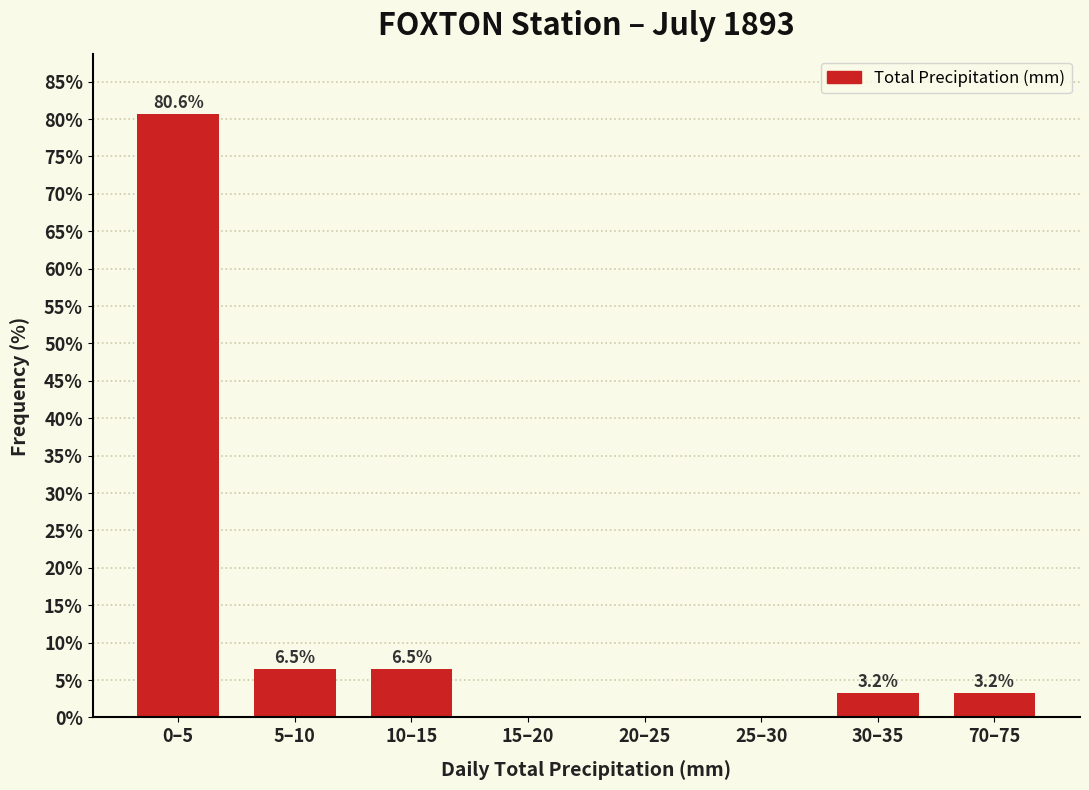

Reading right to left, what are all the values shown in this chart?

70–75=3.2	30–35=3.2	25–30=0.0	20–25=0.0	15–20=0.0	10–15=6.5	5–10=6.5	0–5=80.6